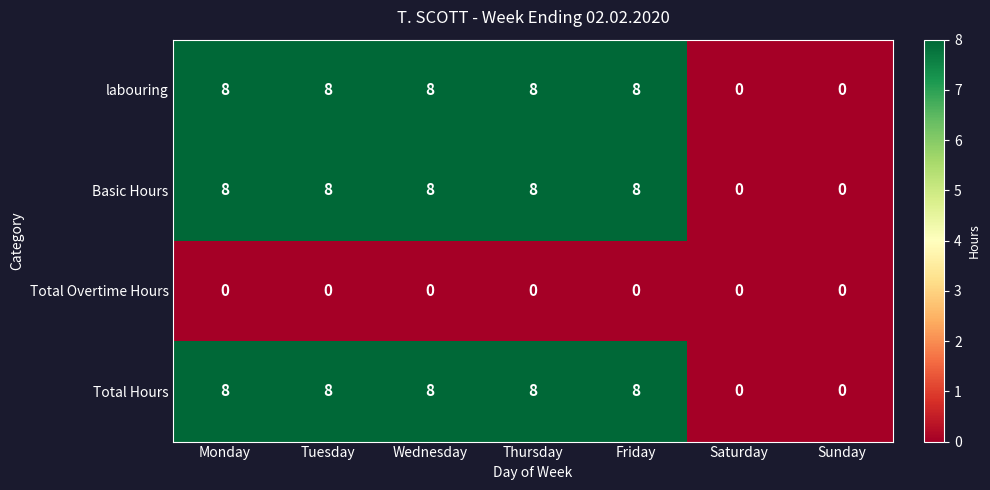

What is the difference between the highest and lowest values at Wednesday?

8